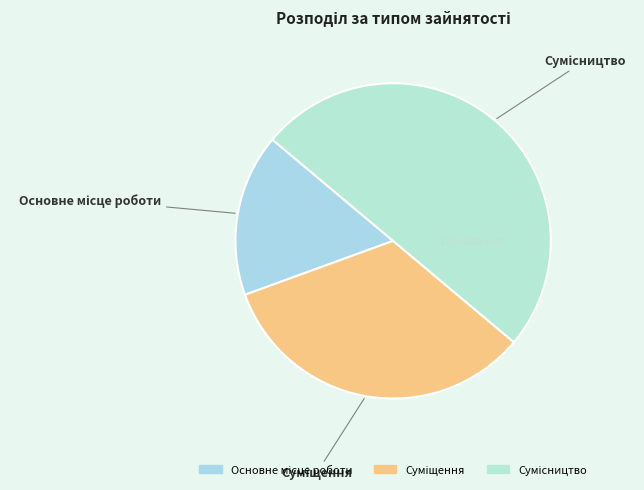

Is Основне місце роботи the majority of the pie?

No